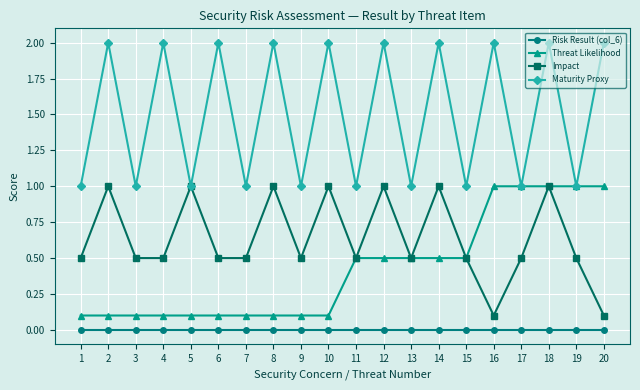

Does the chart display data point markers on the line(s)?

Yes